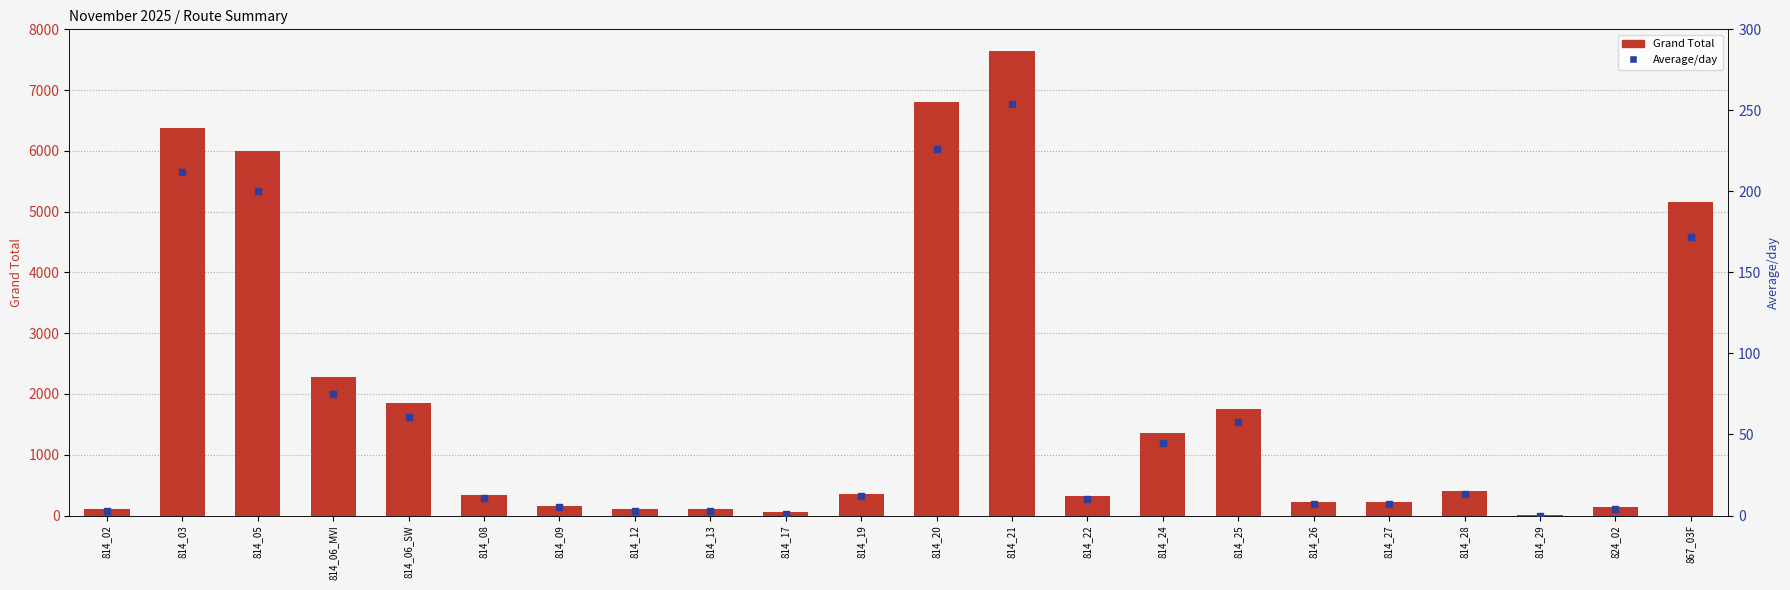

At which category is the sum across all series the highest?

814_21